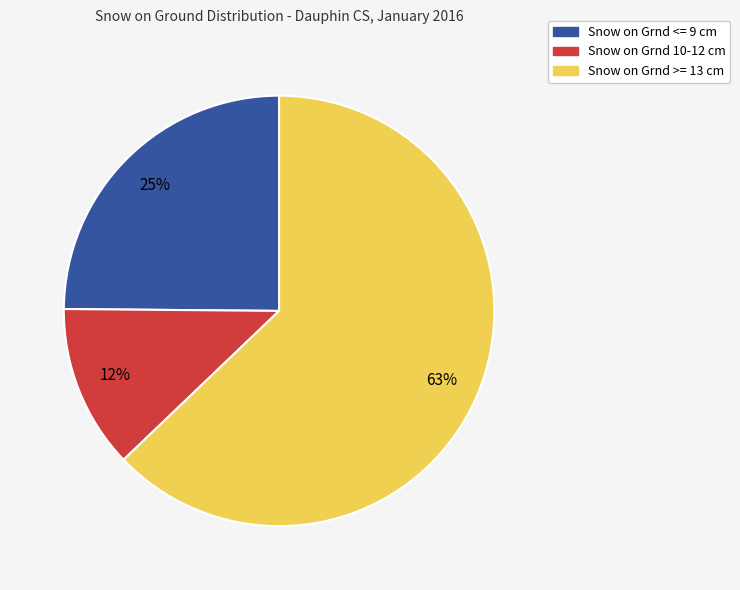

Does any single category account for the majority?

Yes